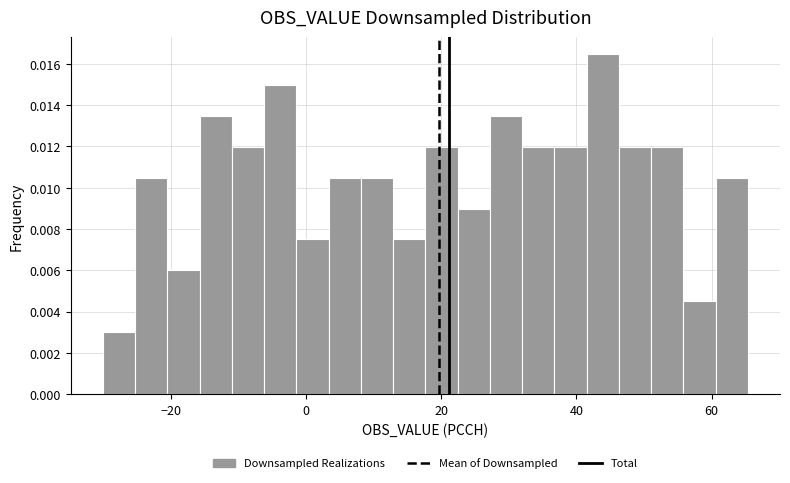

Around what value on the x-axis is the tallest bar? Give the approximate position of its centre, as read against the axis.

44